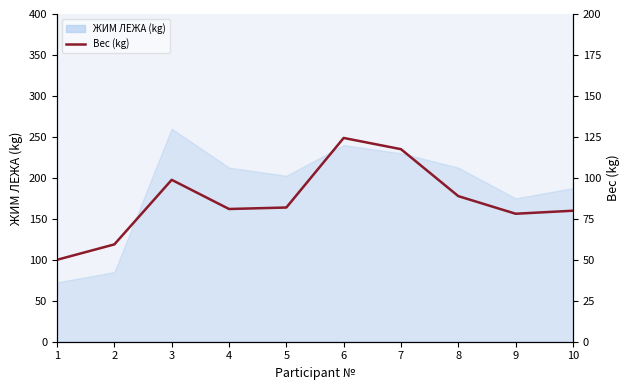

List the labels in order of value, largest first.

6, 7, 3, 8, 5, 4, 10, 9, 2, 1